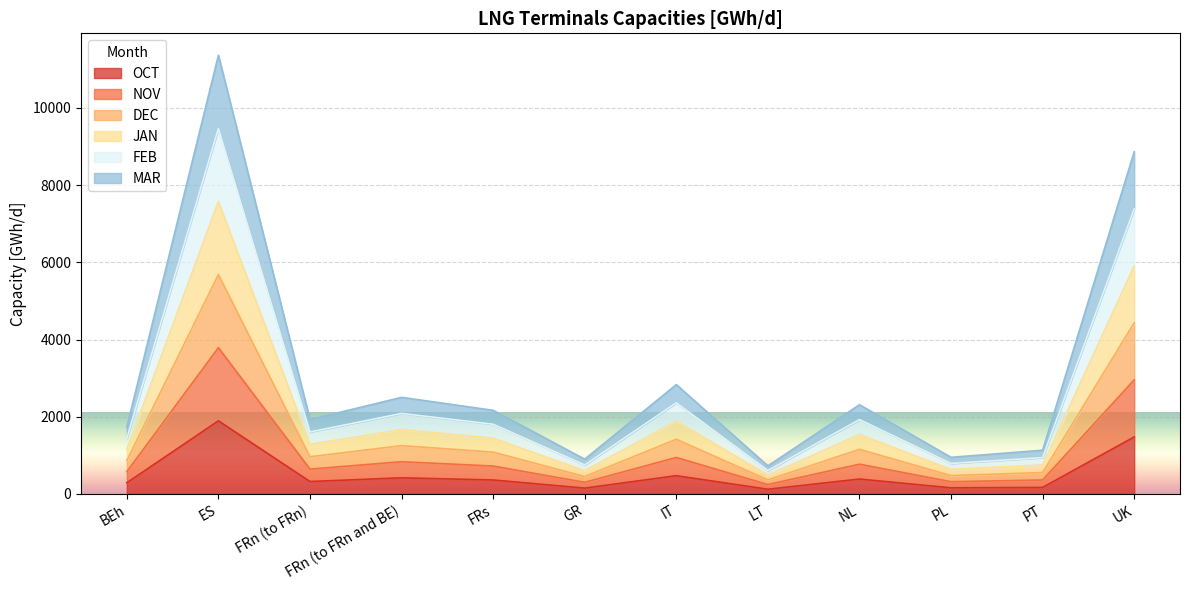

True or false: MAR and DEC cross at least once.

False